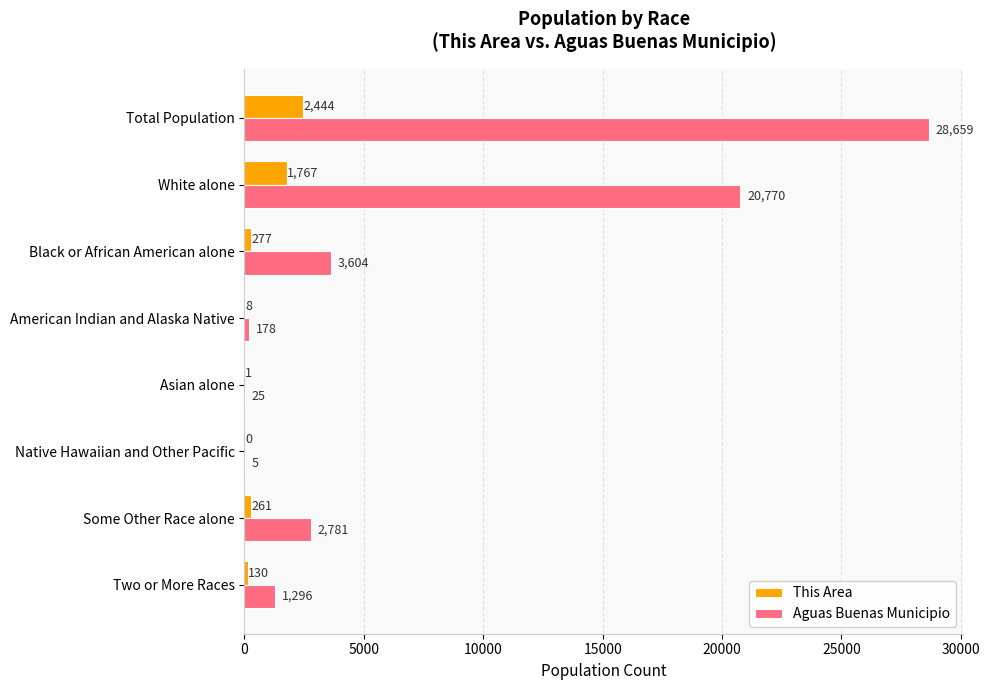

How many distinct data groups are displayed?

2